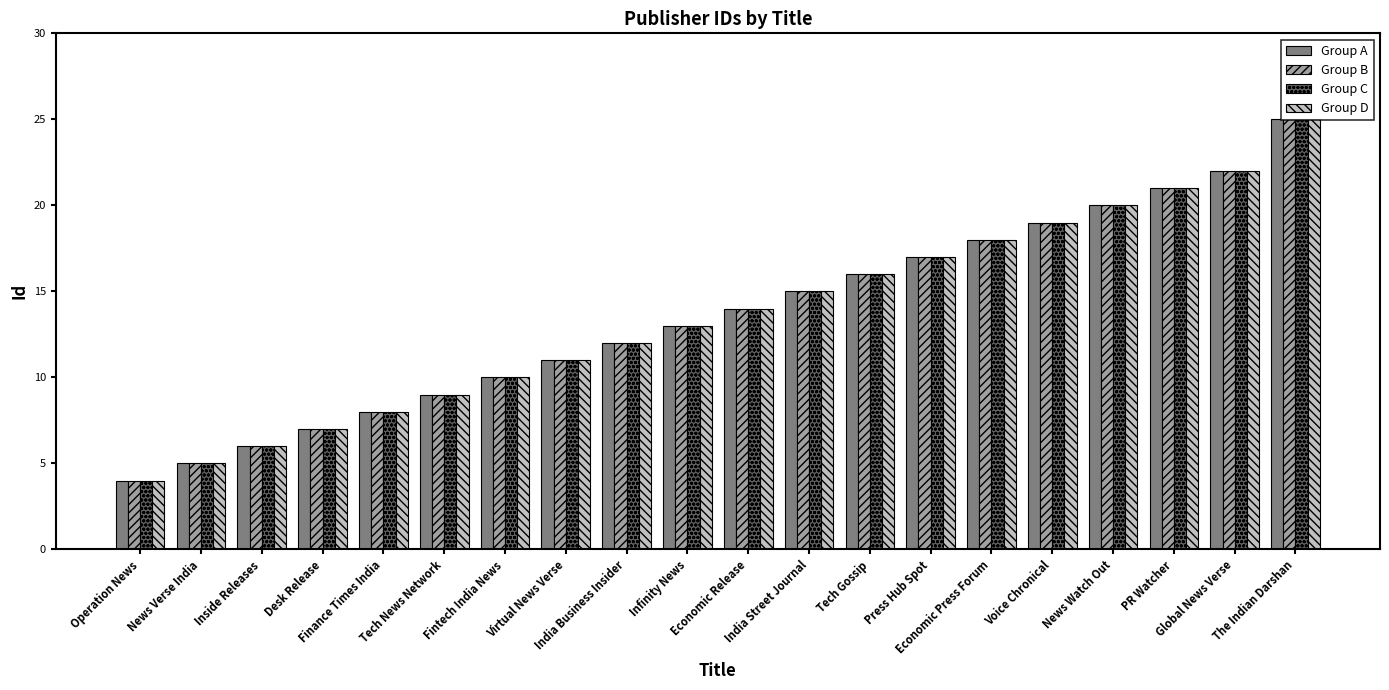

At which category does the chart reach its minimum across all series?

Operation News